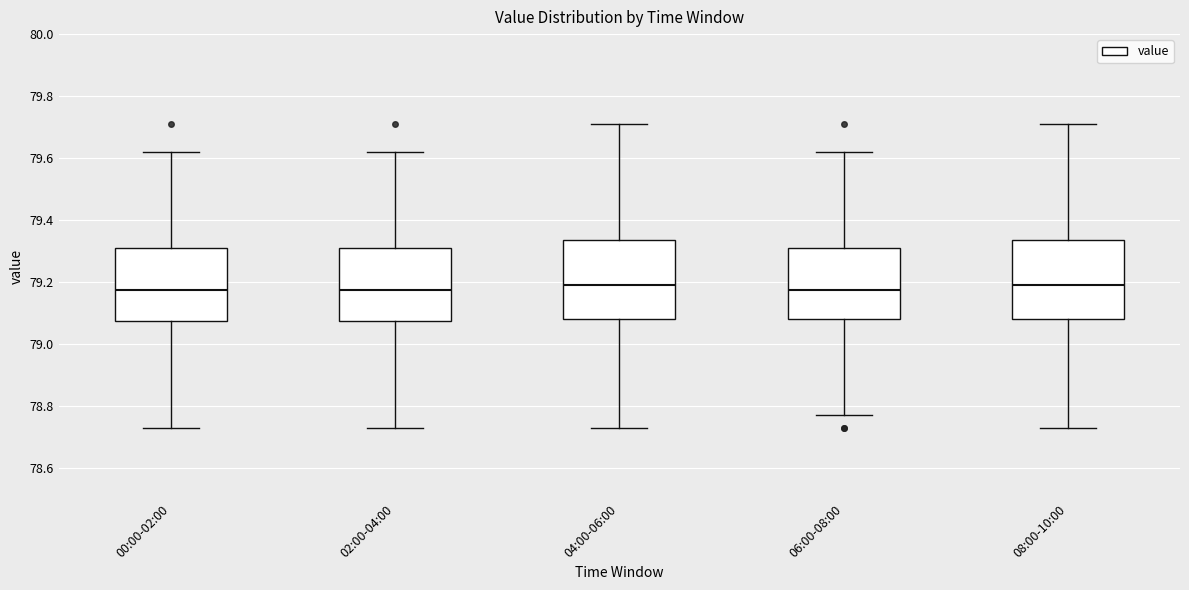

Reading left to right, transcribe this box plot: for each box, give where its median line is, the range the box spans, and where its two whiskers end, as read against the y-axis. The values are not printed on the chart, so give them approximately, as read against the axis.

00:00-02:00: median 79.18, box 79.08 to 79.32, whiskers 78.74 to 79.62
02:00-04:00: median 79.18, box 79.08 to 79.32, whiskers 78.74 to 79.62
04:00-06:00: median 79.20, box 79.08 to 79.34, whiskers 78.74 to 79.72
06:00-08:00: median 79.18, box 79.08 to 79.32, whiskers 78.78 to 79.62
08:00-10:00: median 79.20, box 79.08 to 79.34, whiskers 78.74 to 79.72